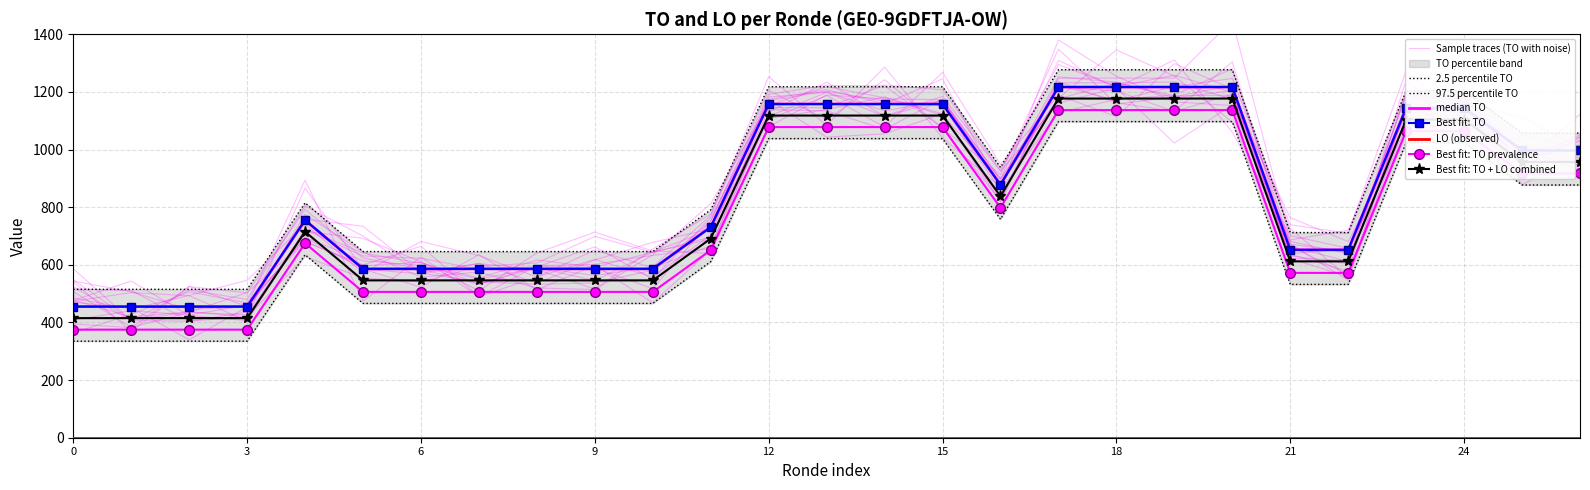

Is it true that the value at 2020 uitvoering is 1263?

False